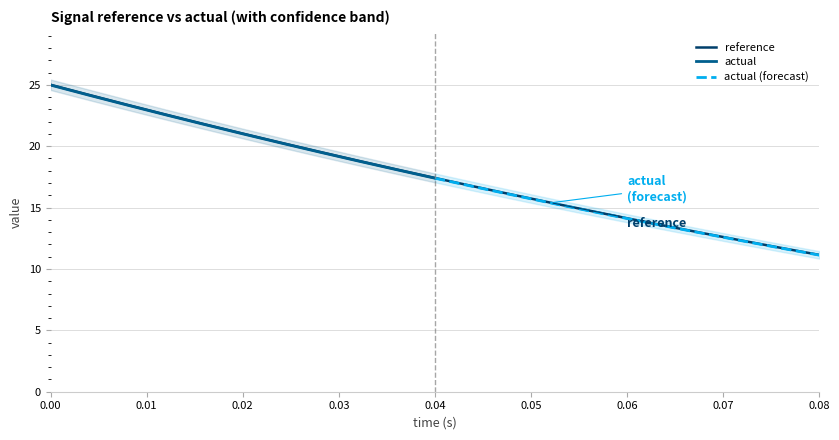

True or false: actual and low cross at least once.

False